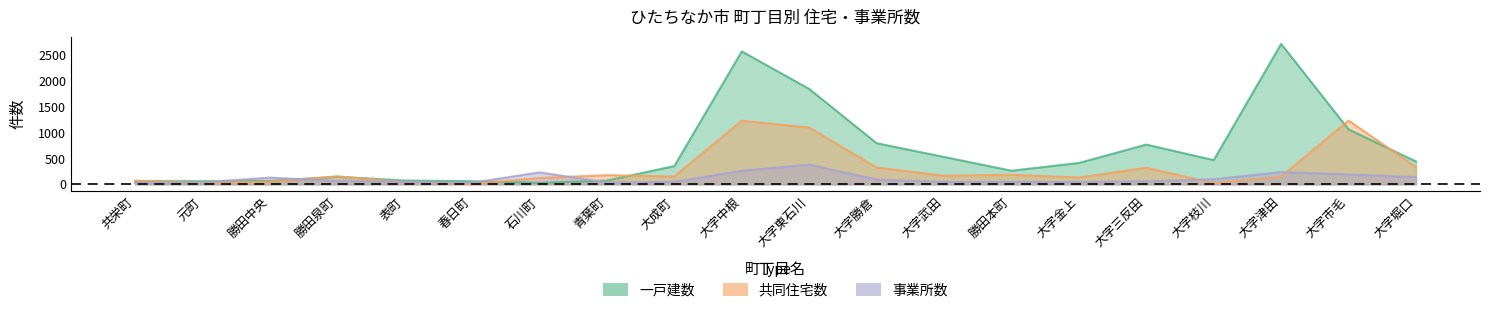

What is the label of the 4th point from the right?

大字枝川